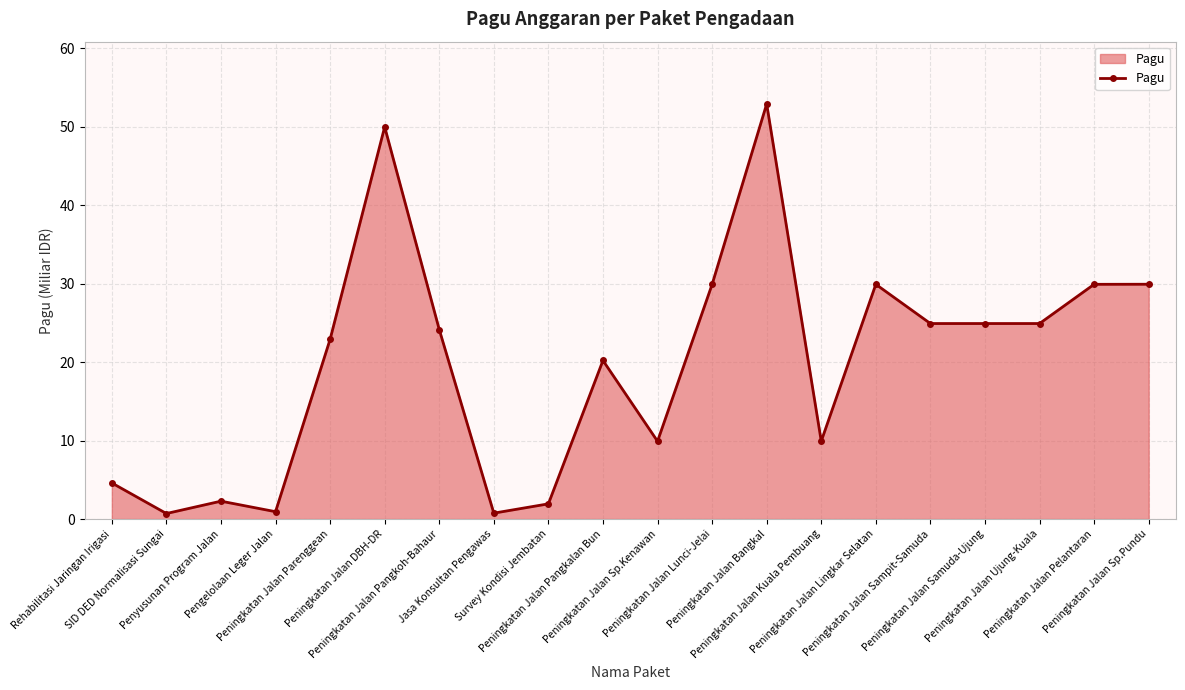

What is the maximum value shown in the chart?

52.9